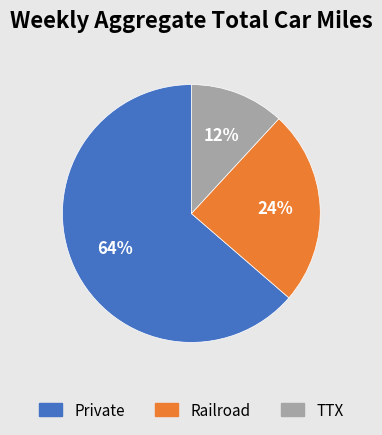

How many segments does this pie chart have?

3